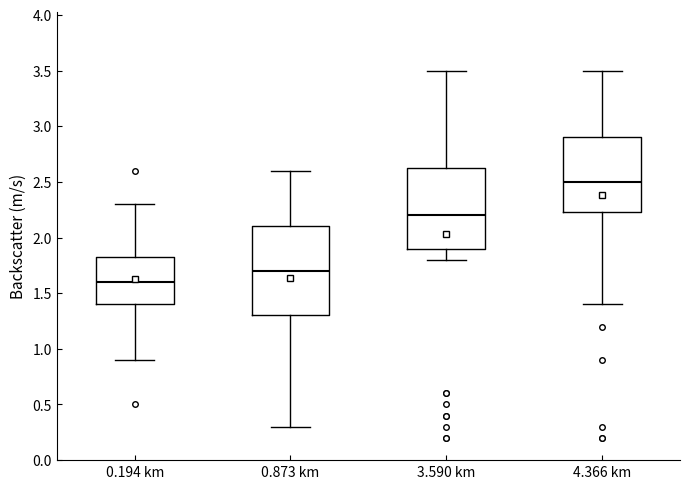

Where does the upper whisker of the box for 4.366 km end on the y-axis? The values are not printed on the chart, so give them approximately, as read against the axis.

3.50